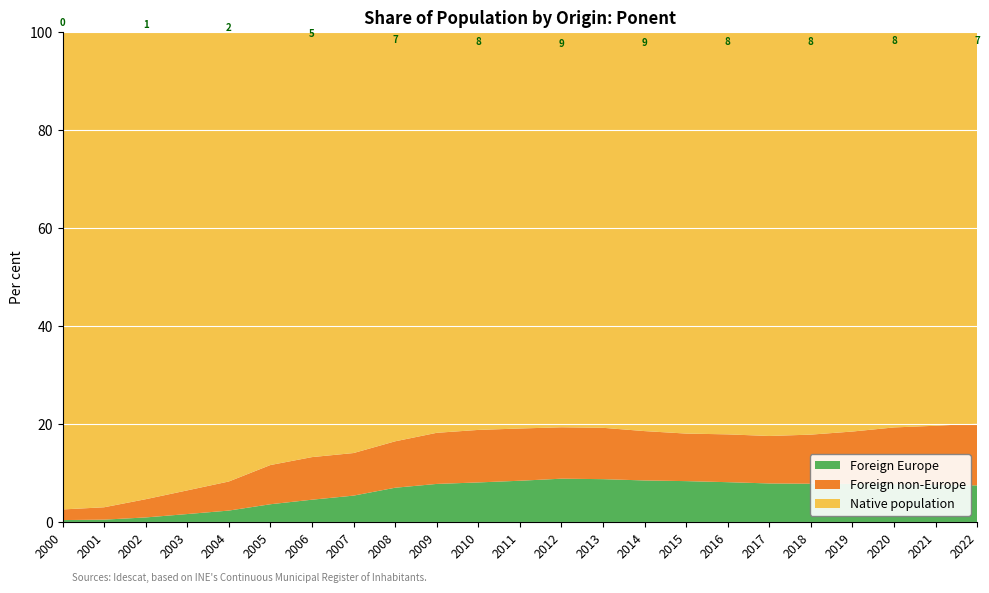

What is the total value across all series at 2011?

100.0